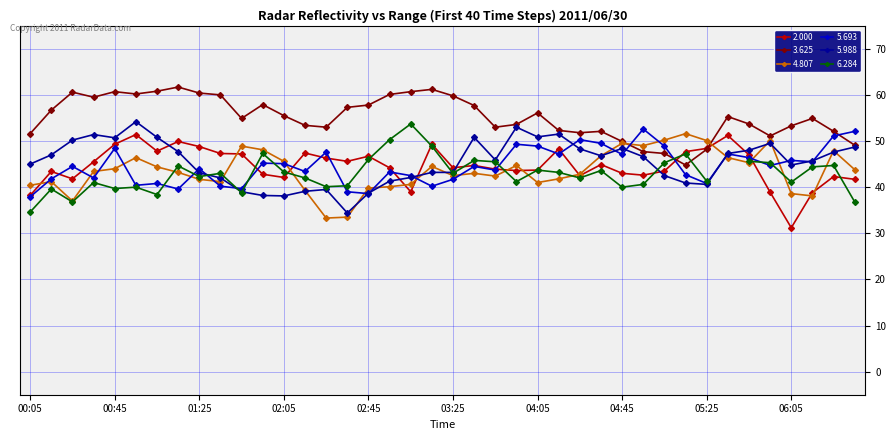

Which series has the largest total across all categories?

3.625